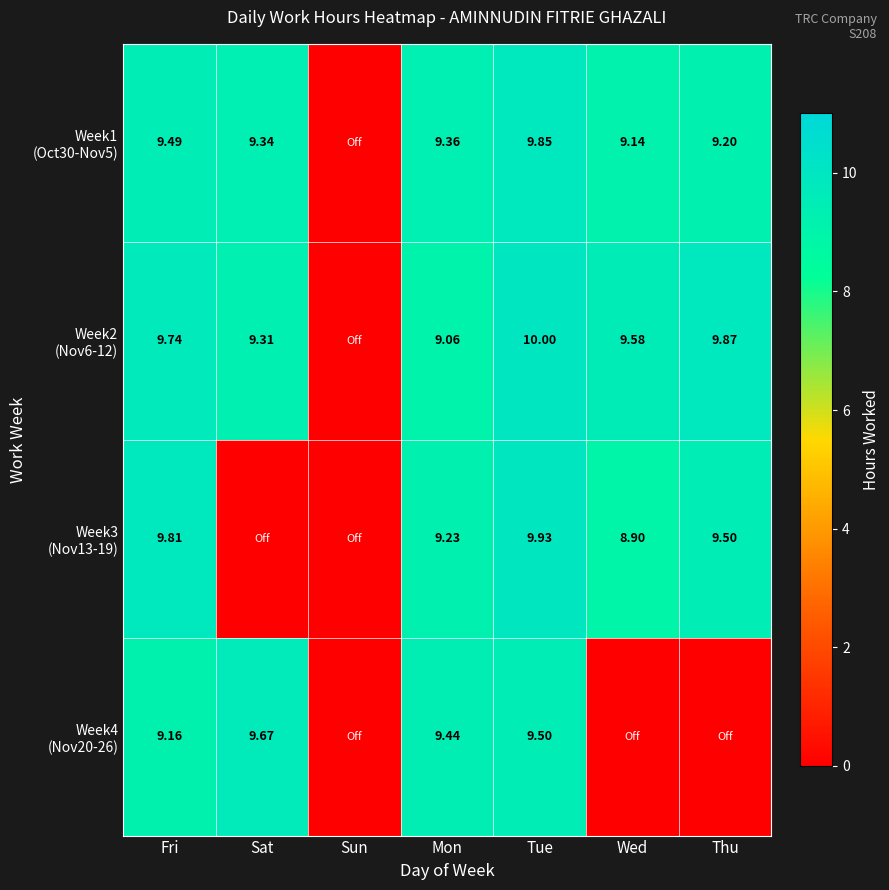

What is the average value of the Week1 (Oct30-Nov5) series?

8.1